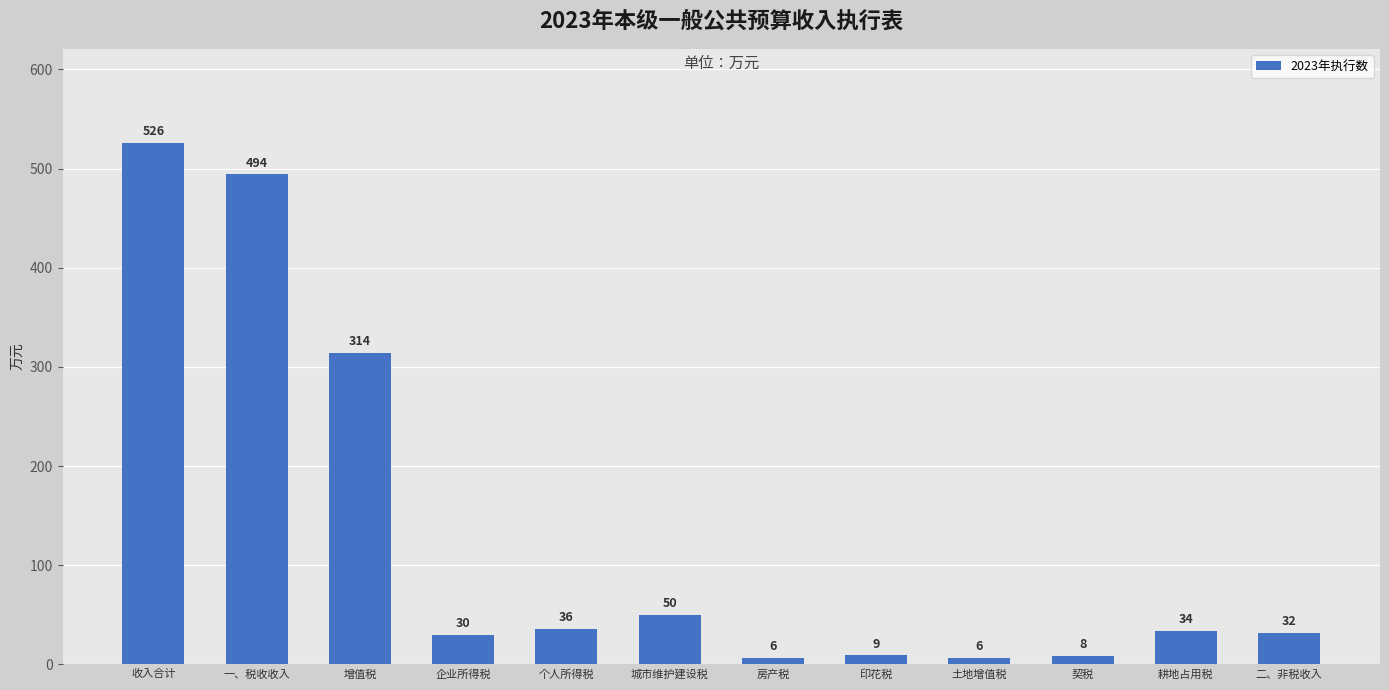

What is the average value?

129